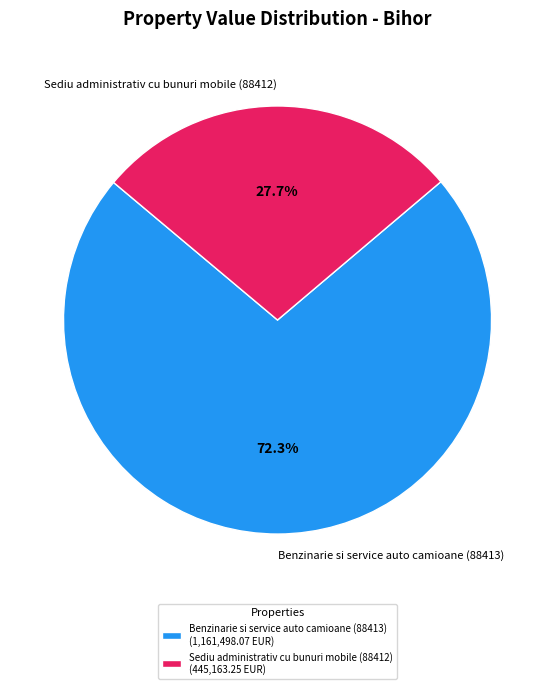

What is the smallest slice in the pie chart?

Sediu administrativ cu bunuri mobile (88412)